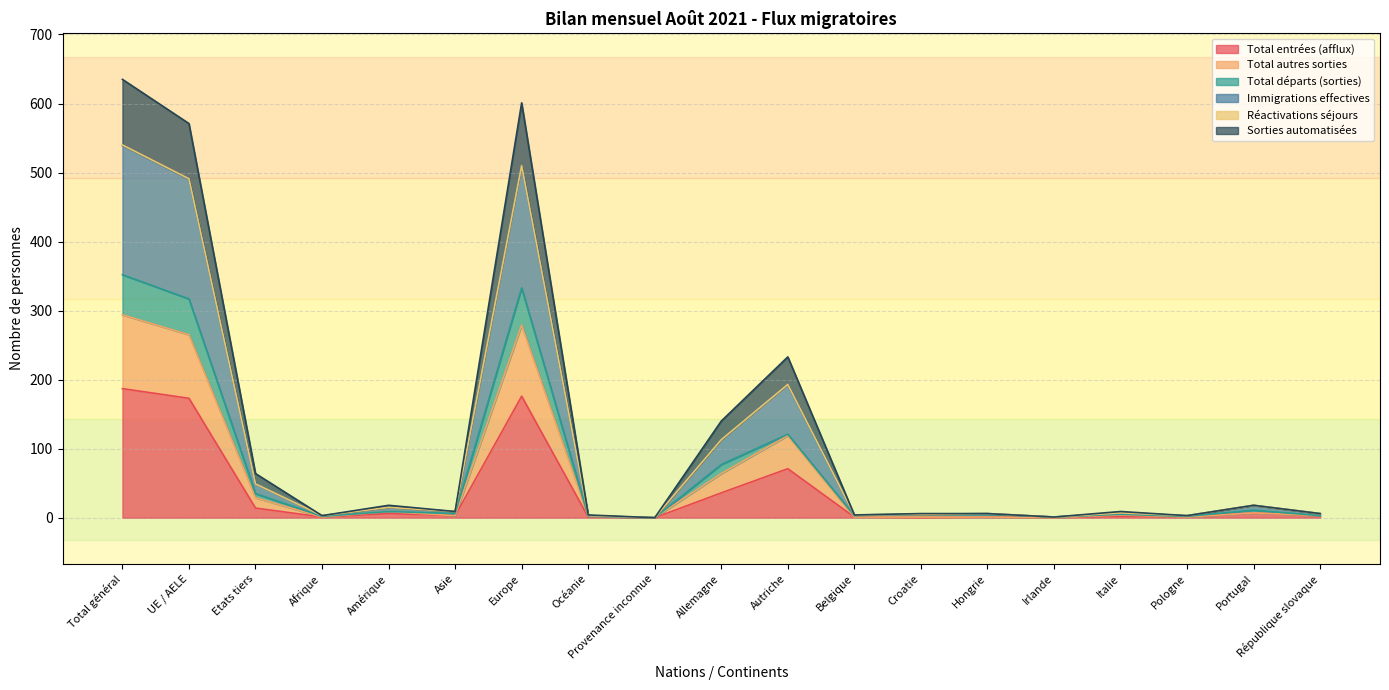

Is it true that Immigrations effectives equals 1 at Irlande?

False